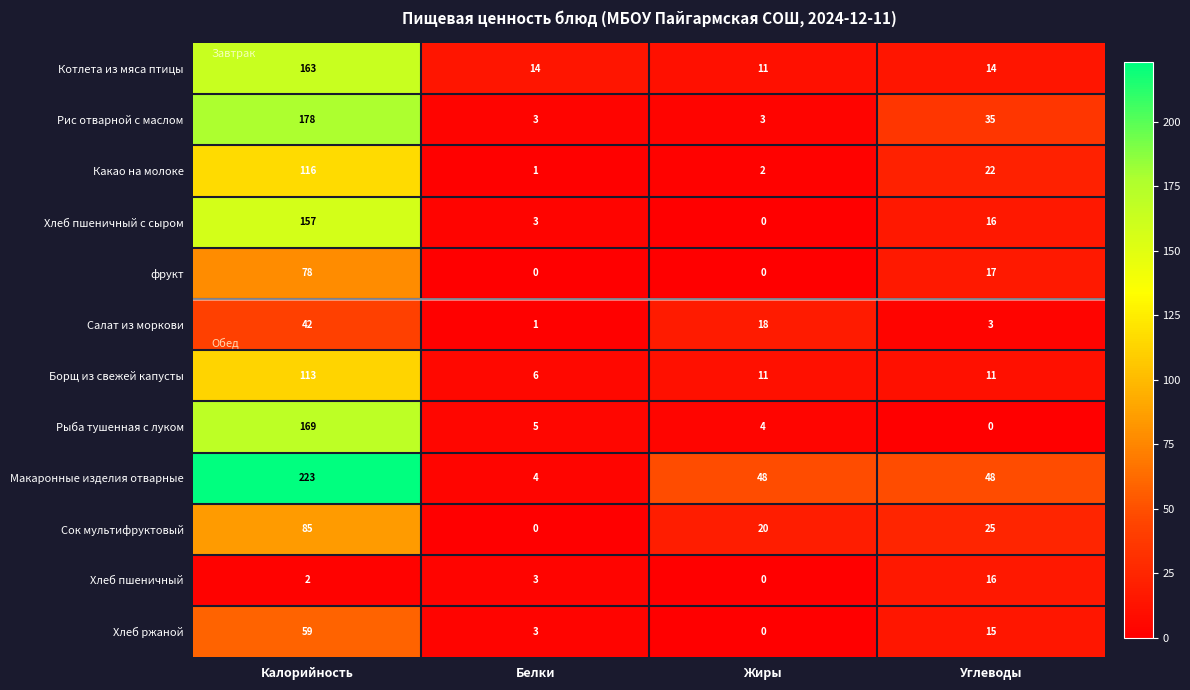

What is the difference between the highest and lowest values at Жиры?

48